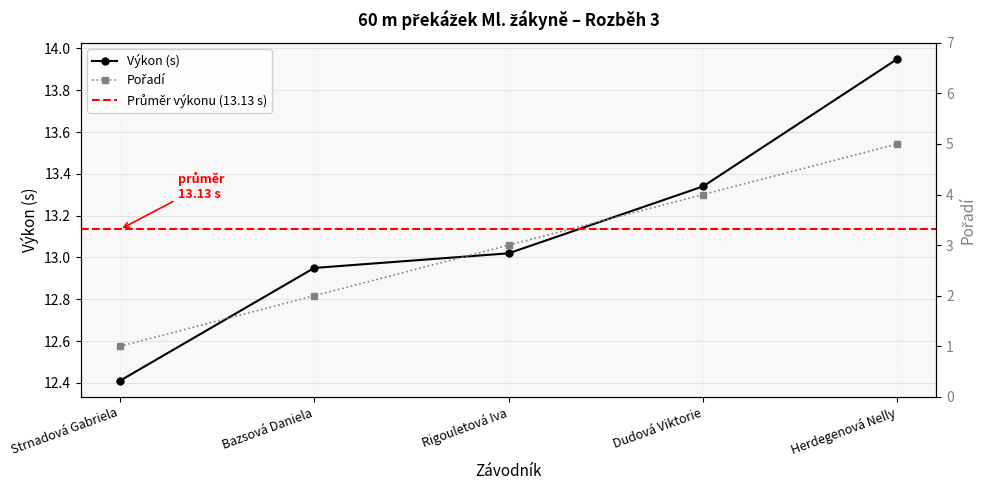

True or false: Výkon and Pořadí intersect in this chart.

False